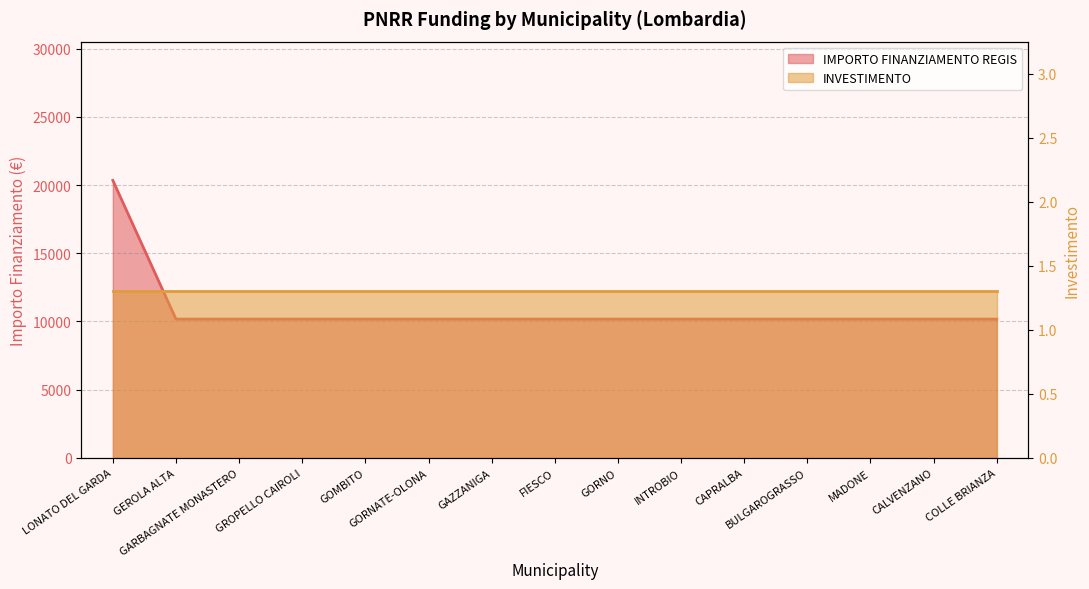

What value does the data have at COLLE BRIANZA?

10172